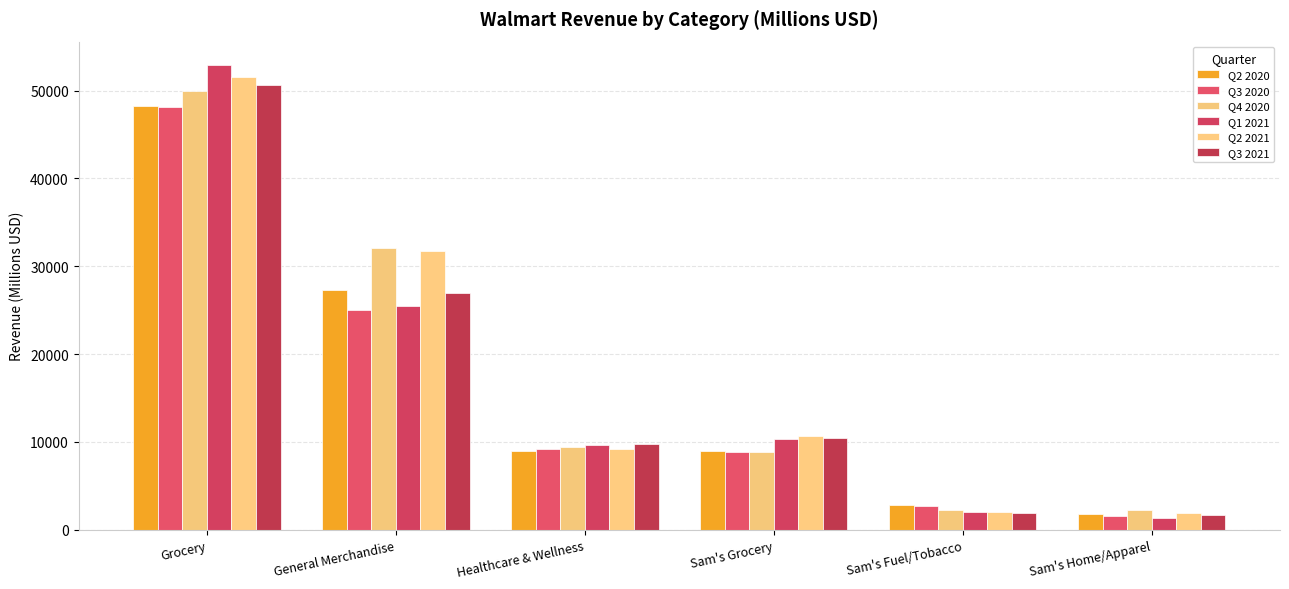

At which category is the sum across all series the highest?

Grocery